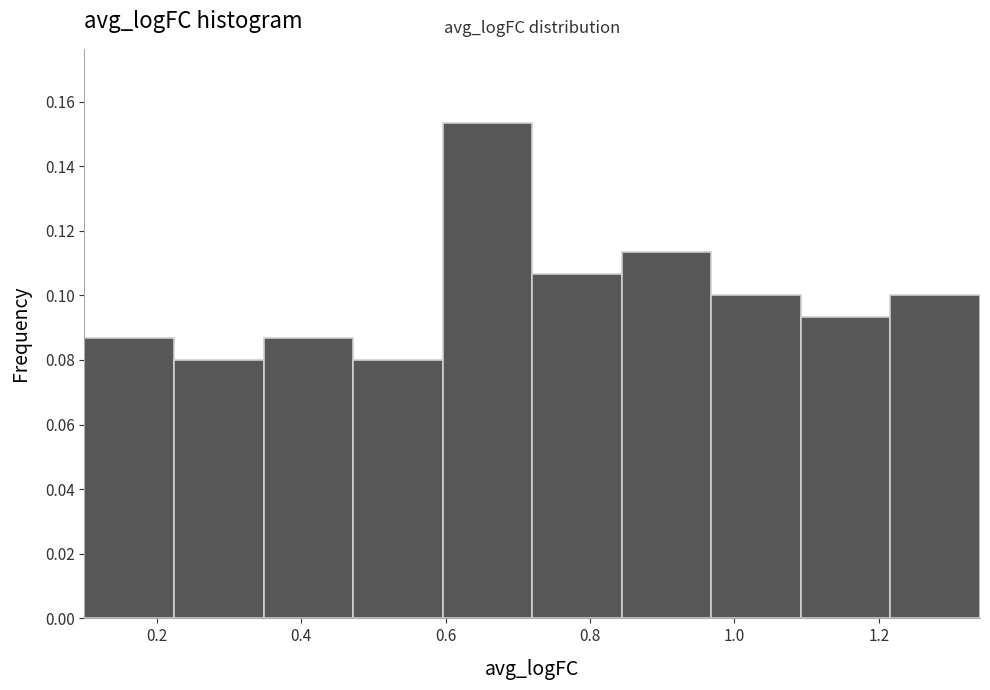

Reading left to right, transcribe this chart: for each bar, give the range it covers on the x-axis and its height. Neither the bar edges nor the heights are printed on the chart, so give them approximately, as read against the axes.

0.100 to 0.224: 0.086
0.224 to 0.348: 0.080
0.348 to 0.472: 0.086
0.472 to 0.596: 0.080
0.596 to 0.720: 0.154
0.720 to 0.844: 0.106
0.844 to 0.968: 0.114
0.968 to 1.092: 0.100
1.092 to 1.216: 0.094
1.216 to 1.340: 0.100